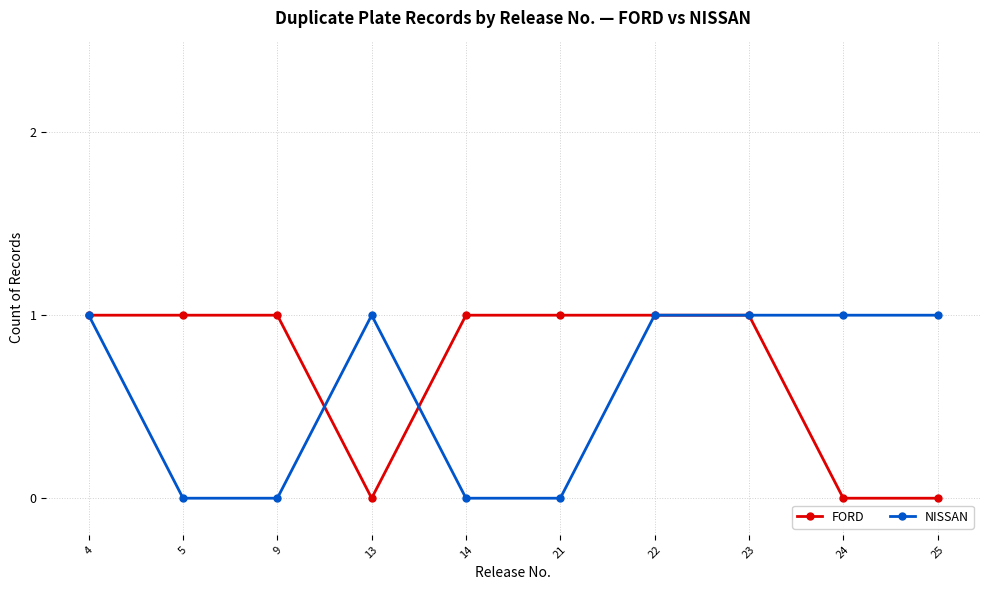

Reading right to left, list all the values displayed in this chart.

FORD: 25=0	24=0	23=1	22=1	21=1	14=1	13=0	9=1	5=1	4=1
NISSAN: 25=1	24=1	23=1	22=1	21=0	14=0	13=1	9=0	5=0	4=1